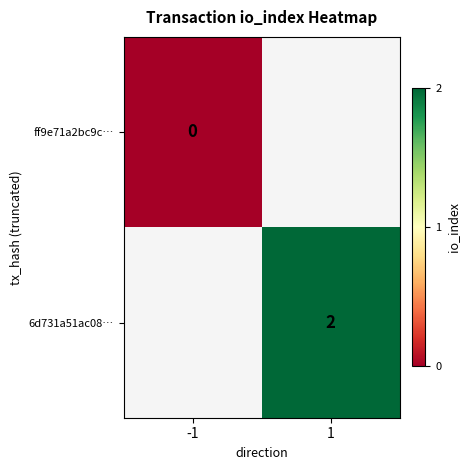

Is the value of ff9e71a2bc9c… at -1 greater than the value of 6d731a51ac08… at 1?

No